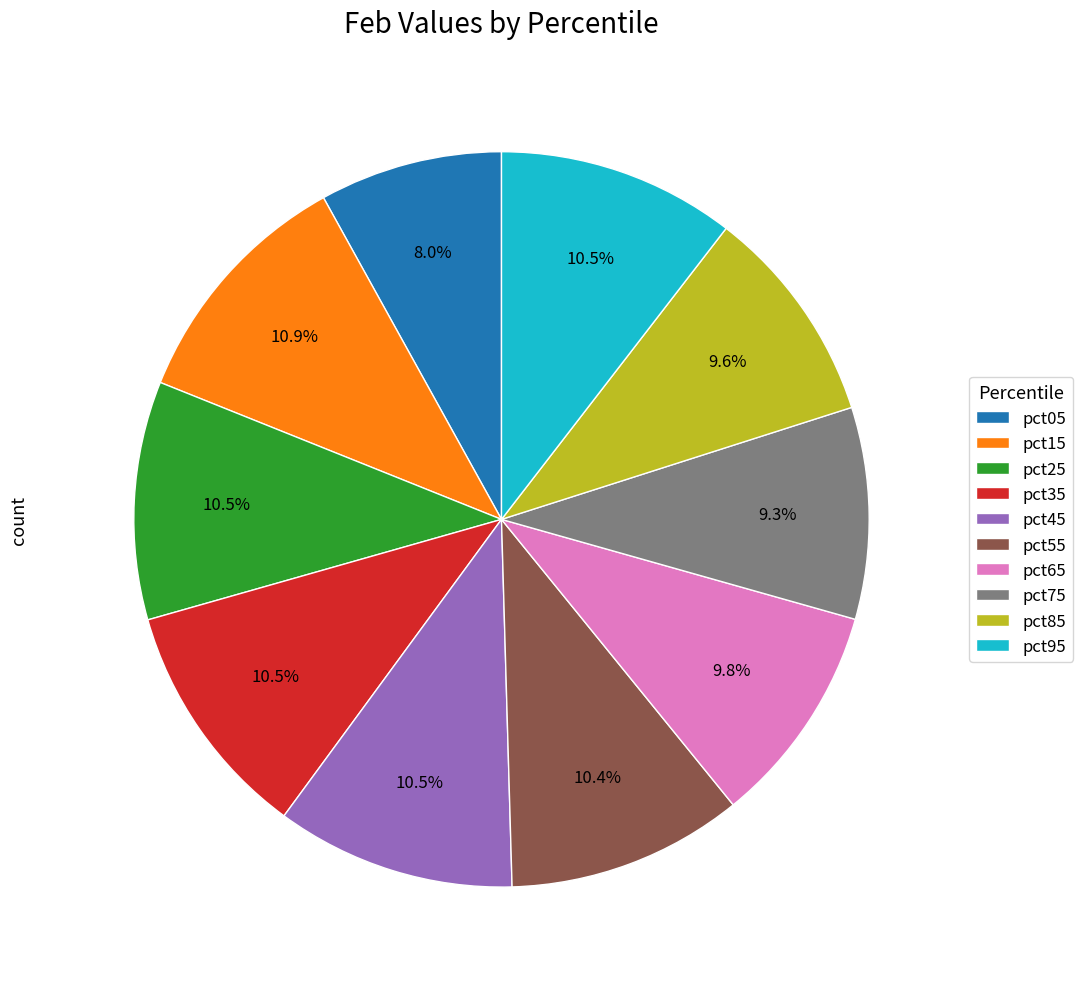

To the nearest percent, what percentage of the pie is pct15?

11%